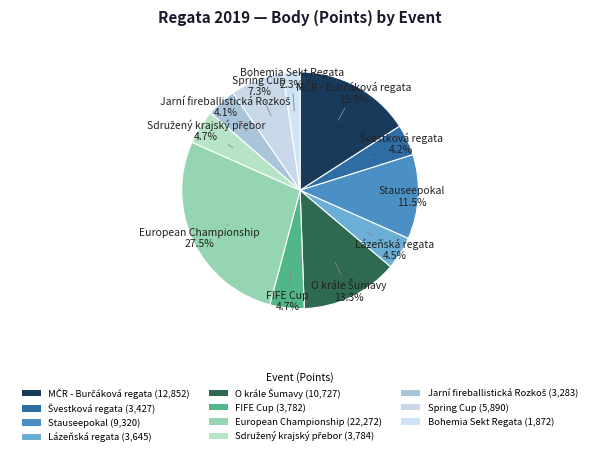

How many slices are in this pie chart?

11